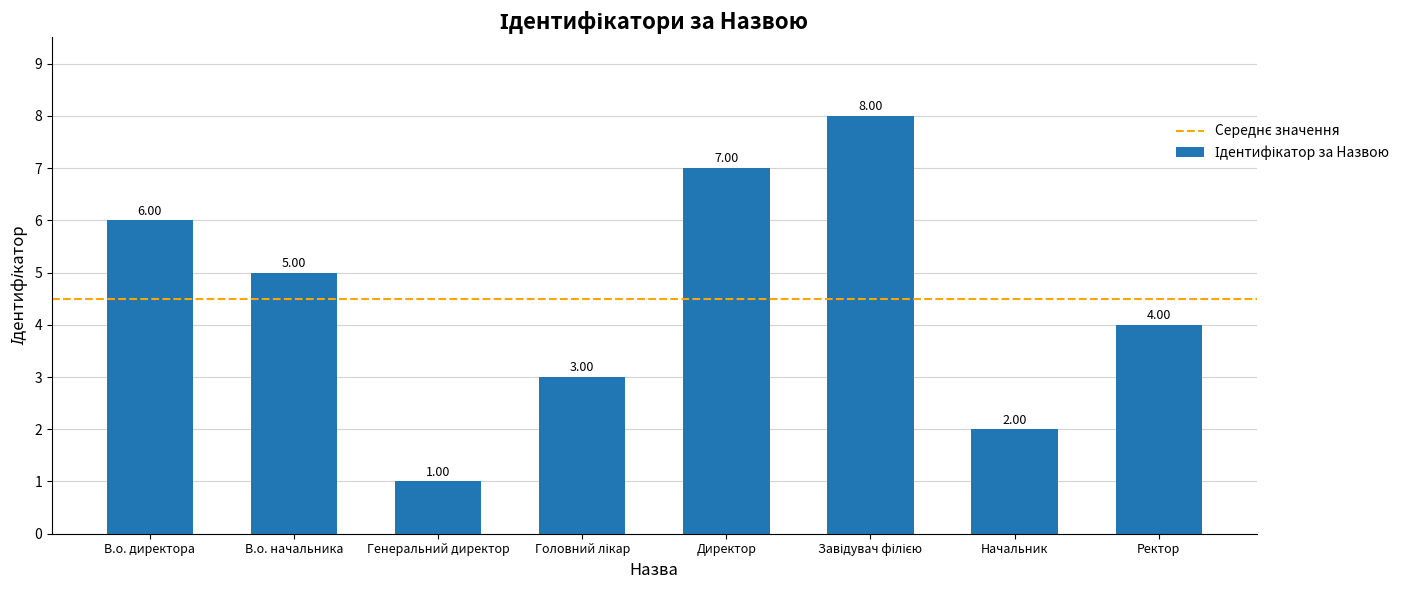

Where is the data nearest to the value 4?

Ректор